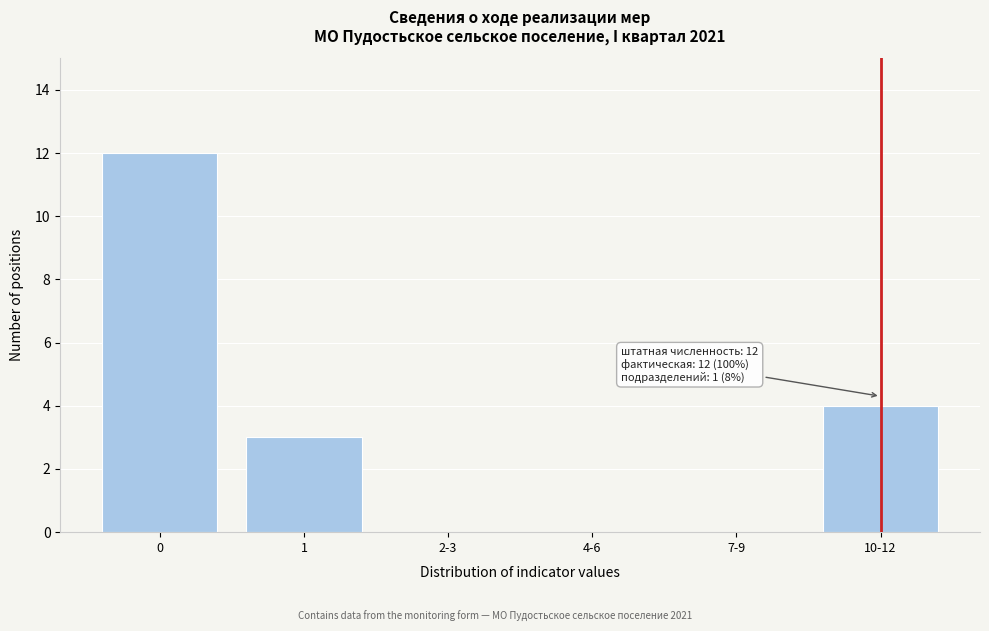

Reading left to right, list all the values displayed in this chart.

0=12	1=3	2-3=0	4-6=0	7-9=0	10-12=4